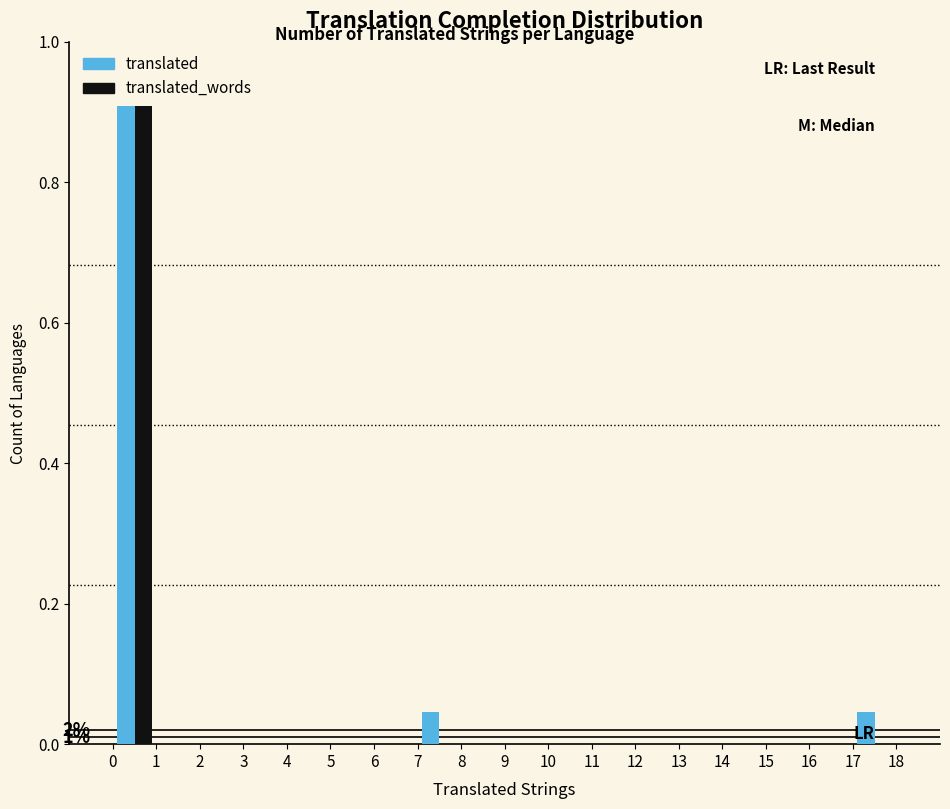

In the translated_words series, which range on the x-axis has the tallest bar?

0 to 1